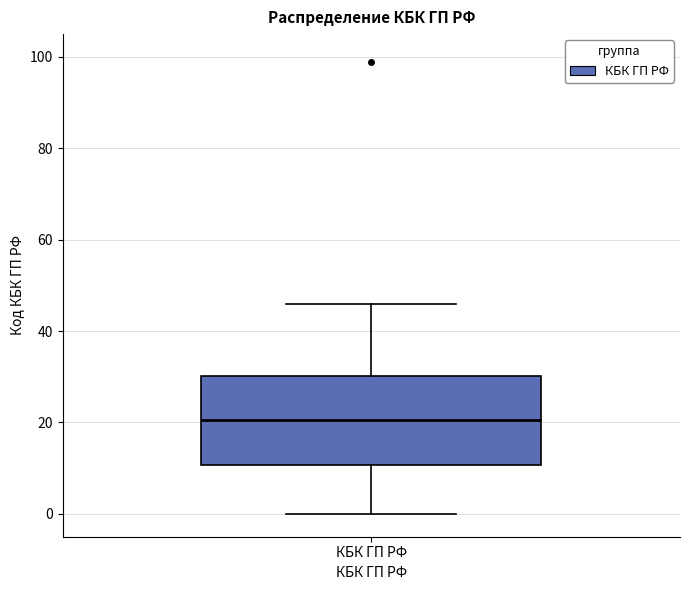

Read this box plot against the y-axis: the position of the median line, the range covered by the box, and the ends of both whiskers. The values are not printed on the chart, so give them approximately, as read against the axis.

median 20, box 10 to 30, whiskers 0 to 46